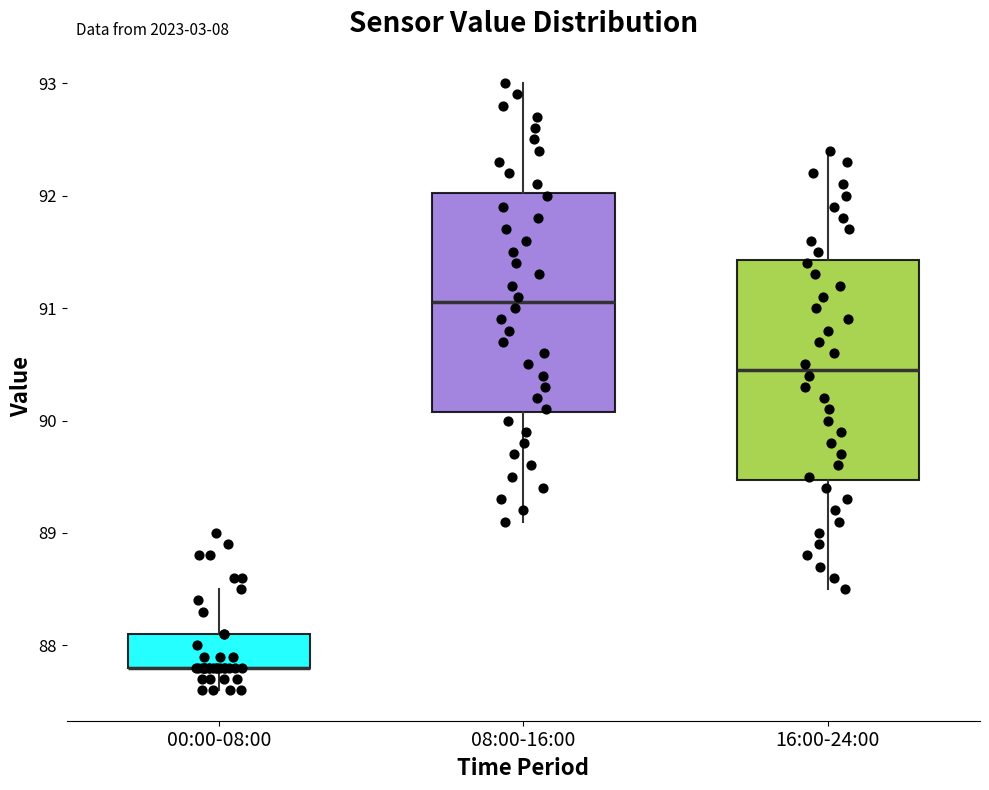

Where does the lower whisker of the box for 16:00-24:00 end on the y-axis? The values are not printed on the chart, so give them approximately, as read against the axis.

88.5